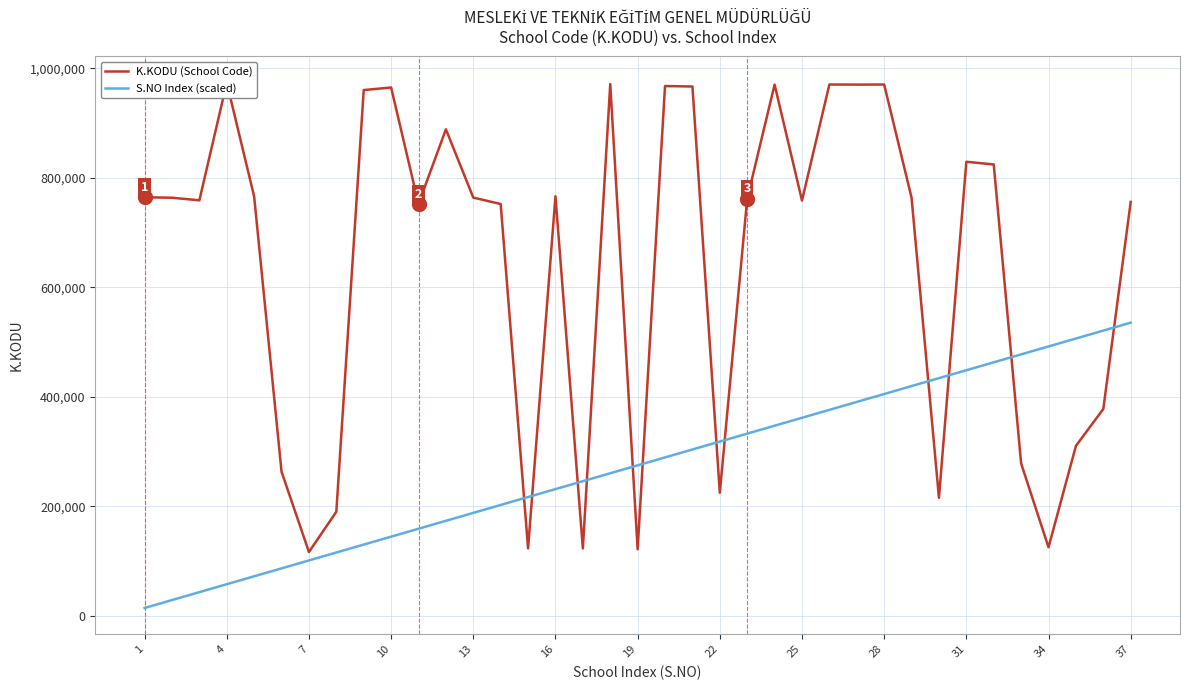

Which series has the widest spread of values?

K.KODU (School Code)